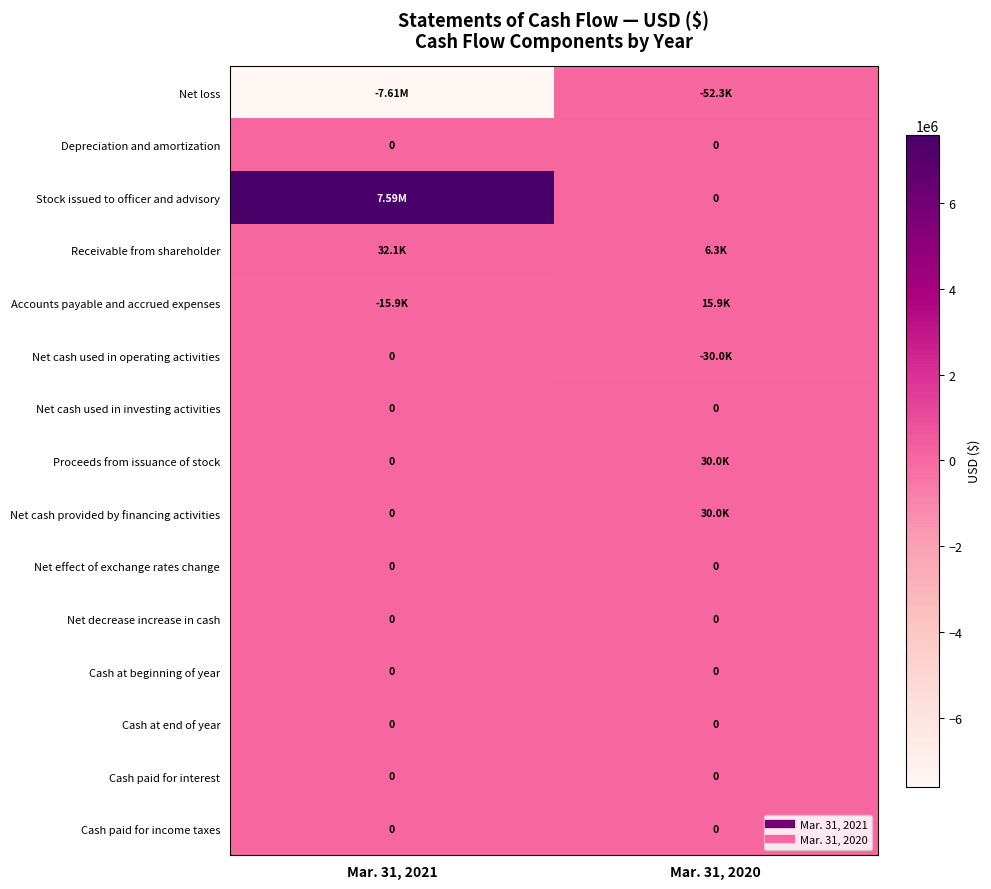

The Stock issued to officer and advisory series shows 4093705 at Mar. 31, 2020. True or false?

False